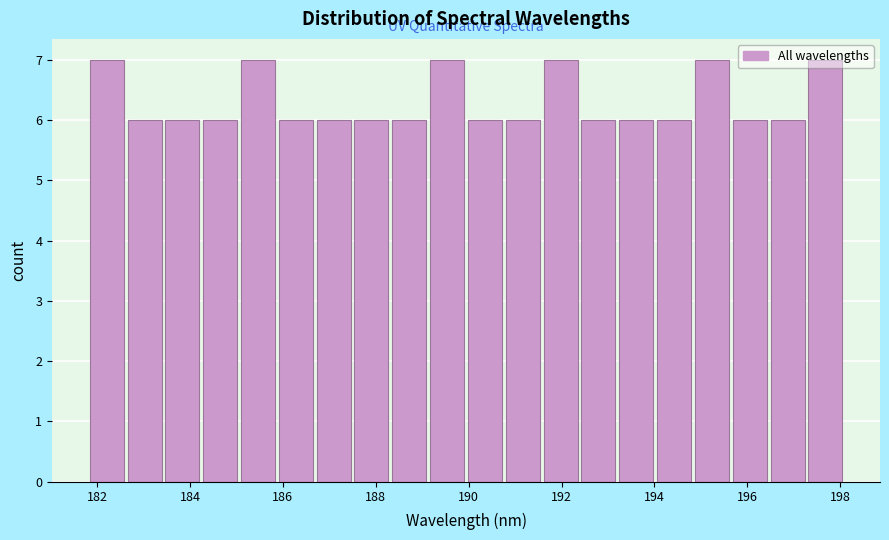

Reading left to right, list every bar in this chart as the range it spans on the x-axis followed by its height. Neither the bar edges nor the heights are printed on the chart, so give them approximately, as read against the axes.

181.8 to 182.6: 7
182.6 to 183.4: 6
183.4 to 184.2: 6
184.2 to 185.0: 6
185.0 to 186.0: 7
186.0 to 186.8: 6
186.8 to 187.6: 6
187.6 to 188.4: 6
188.4 to 189.2: 6
189.2 to 190.0: 7
190.0 to 190.8: 6
190.8 to 191.6: 6
191.6 to 192.4: 7
192.4 to 193.2: 6
193.2 to 194.0: 6
194.0 to 194.8: 6
194.8 to 195.6: 7
195.6 to 196.4: 6
196.4 to 197.4: 6
197.4 to 198.2: 7